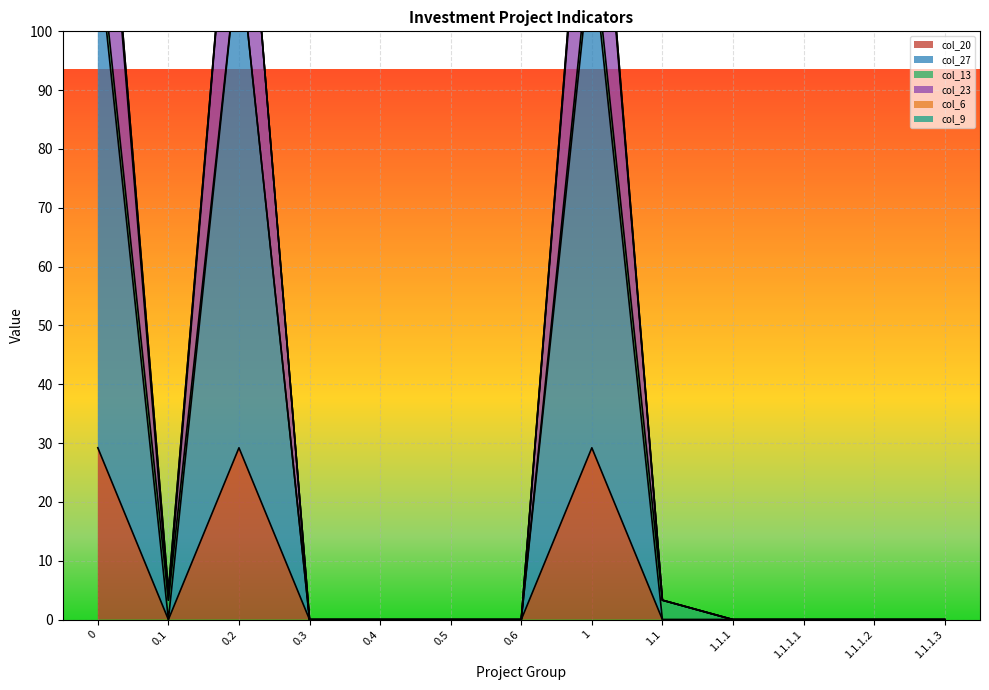

In col_20, how many points are higher than both neighbors (excluding endpoints)?

2